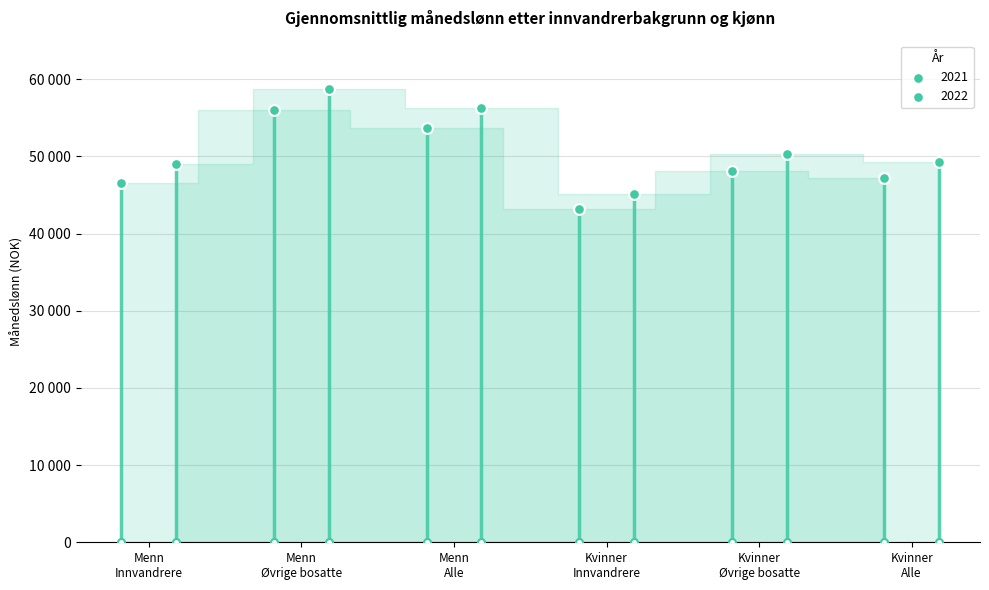

Which series has the largest Y range (max minus min)?

2022